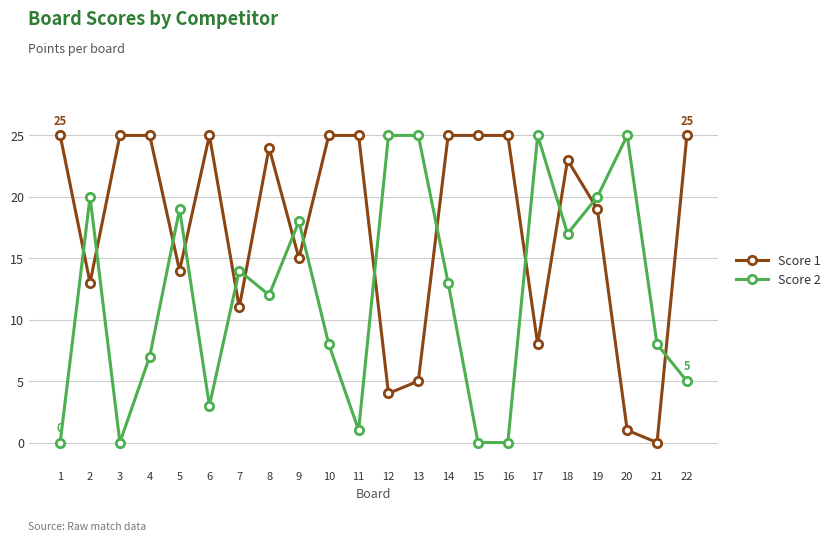

Reading left to right, transcribe all the data shown in this chart.

Score 1: 25	13	25	25	14	25	11	24	15	25	25	4	5	25	25	25	8	23	19	1	0	25
Score 2: 0	20	0	7	19	3	14	12	18	8	1	25	25	13	0	0	25	17	20	25	8	5